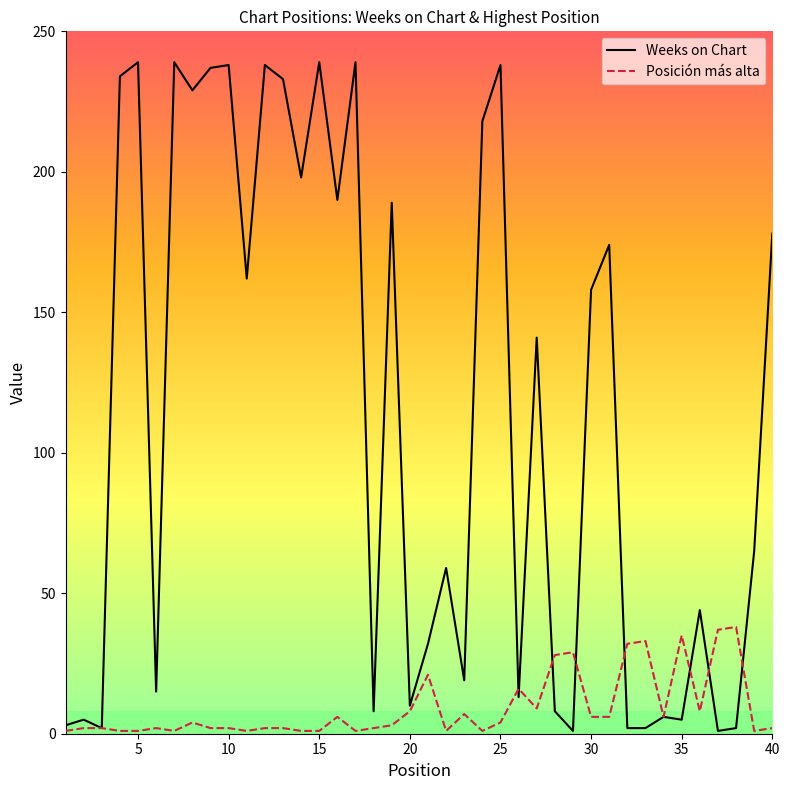

Which series has the largest total across all categories?

Weeks on Chart